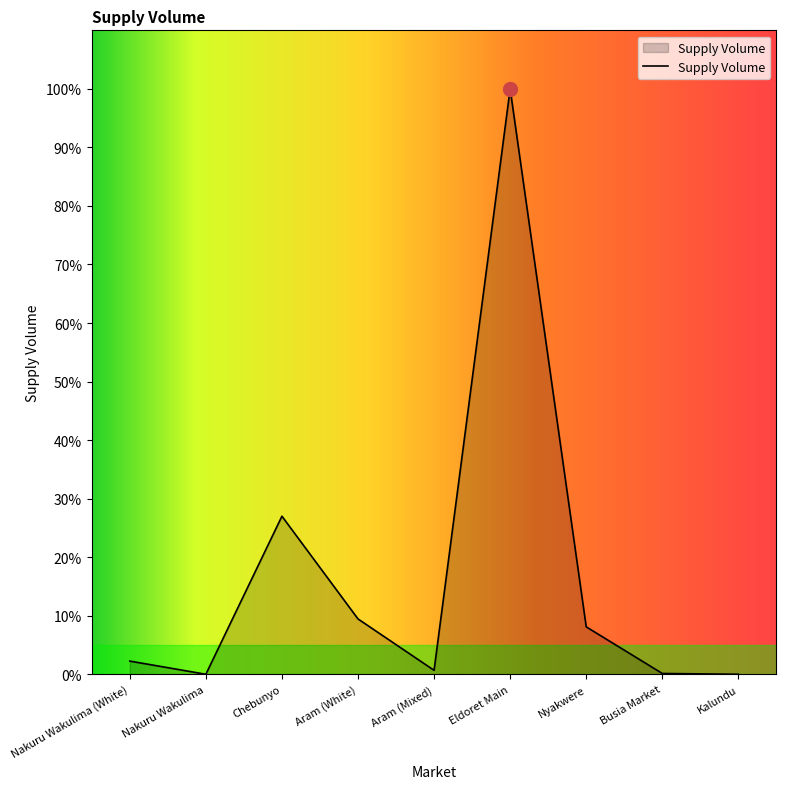

True or false: the data shows 54000 at Chebunyo.

True